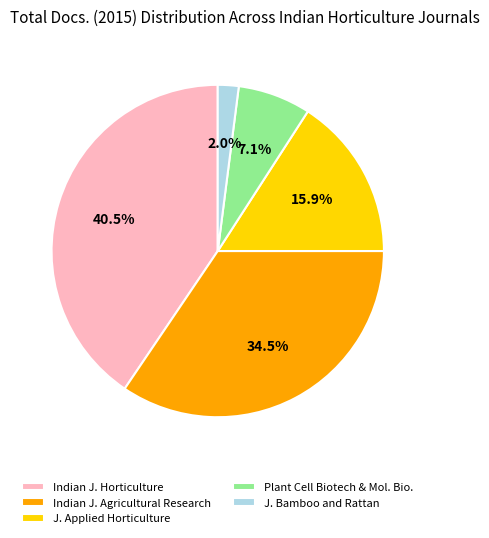

Rank the categories by value from highest to lowest.

Indian J. Horticulture, Indian J. Agricultural Research, J. Applied Horticulture, Plant Cell Biotech & Mol. Bio., J. Bamboo and Rattan